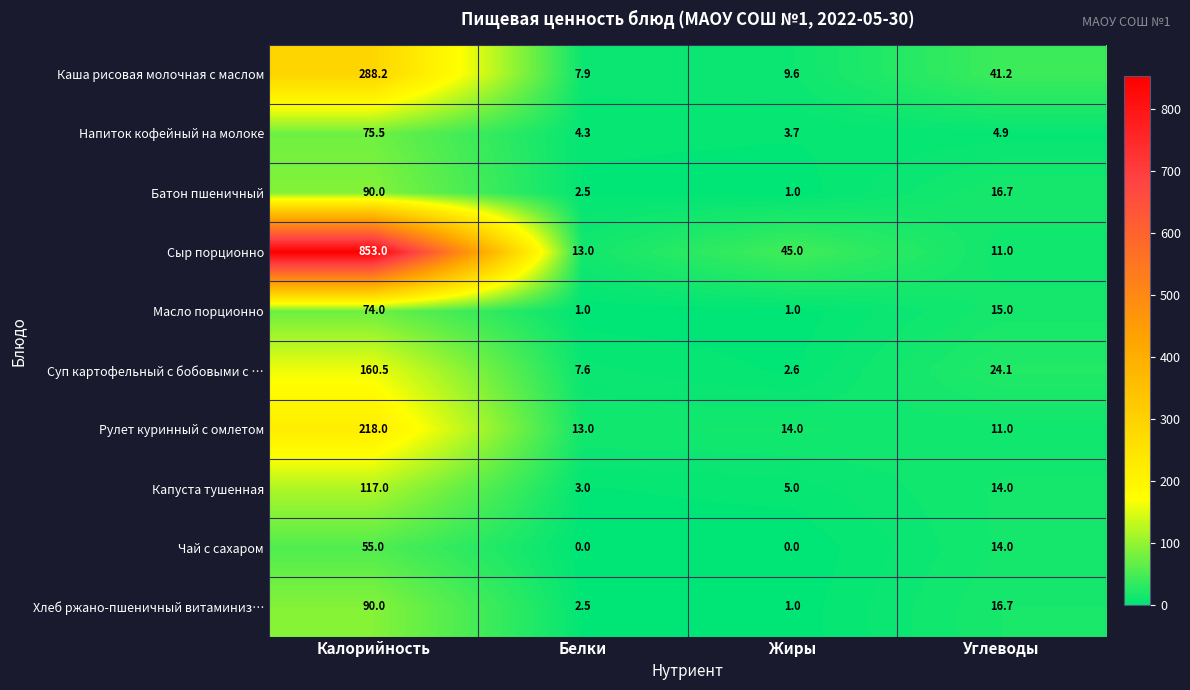

At which label does Капуста тушенная reach its peak?

Калорийность